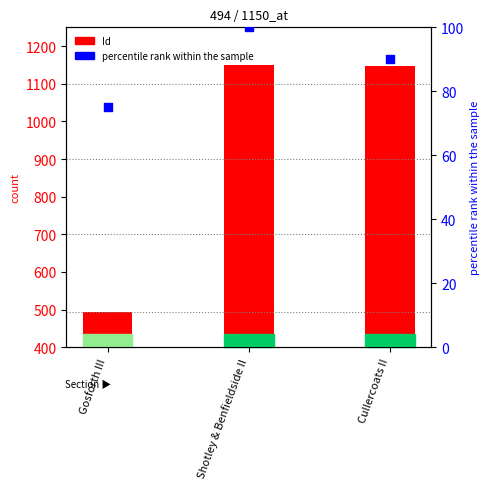

At which category is the sum across all series the highest?

Shotley & Benfieldside II